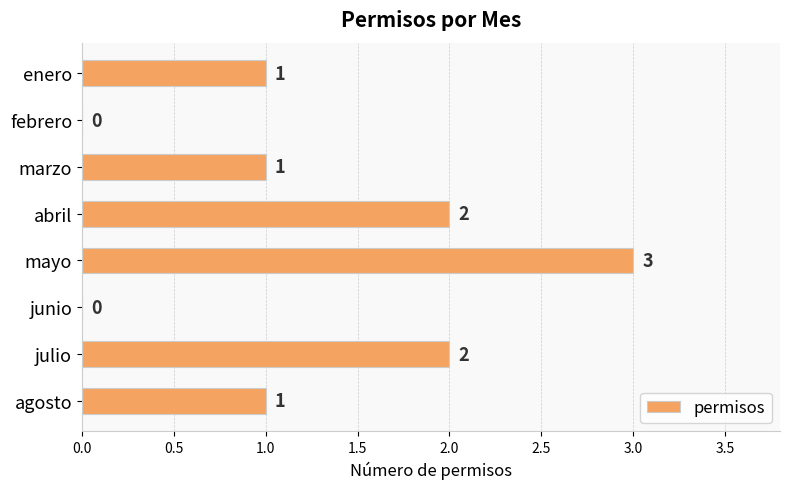

The chart shows a value of 0 at junio. True or false?

True